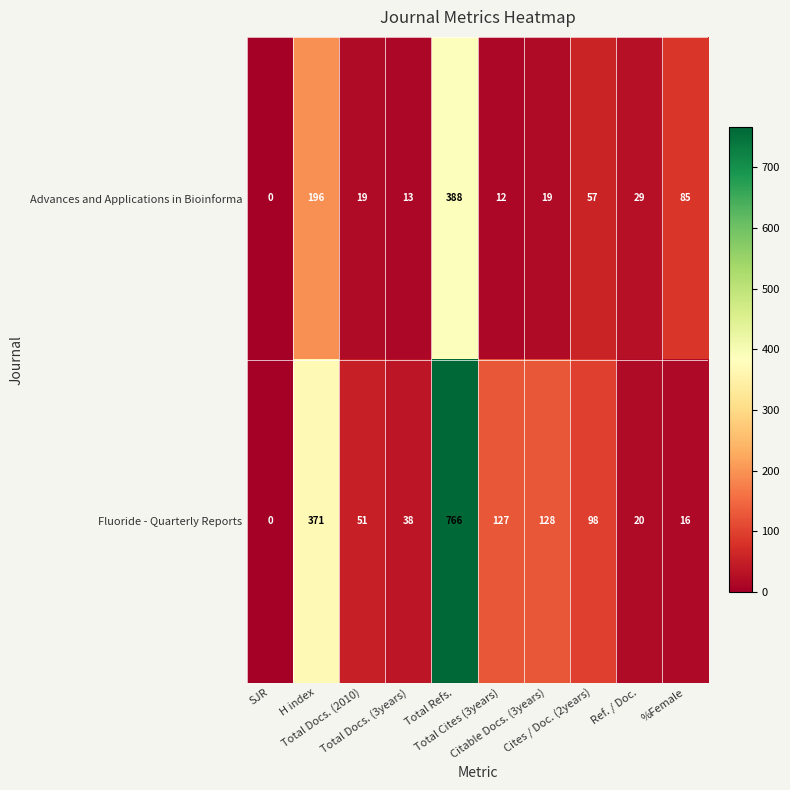

What is the maximum value shown in the chart?

766